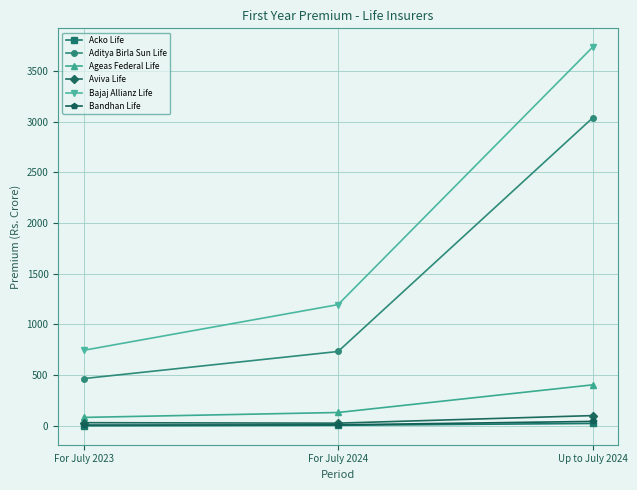

Which series changed the most between For July 2024 and Up to July 2024?

Bajaj Allianz Life